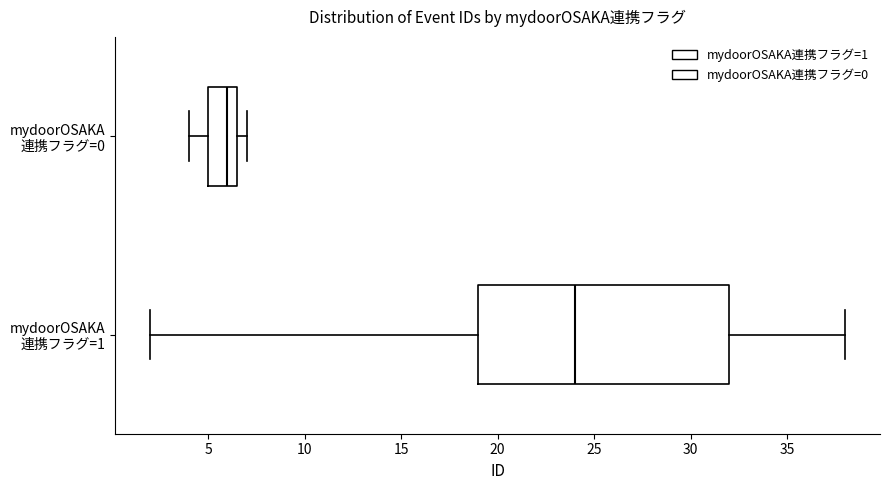

Reading bottom to top, transcribe this box plot: for each box, give where its median line is, the range the box spans, and where its two whiskers end, as read against the x-axis. The values are not printed on the chart, so give them approximately, as read against the axis.

mydoorOSAKA 連携フラグ=1: median 24.0, box 19.0 to 32.0, whiskers 2.0 to 38.0
mydoorOSAKA 連携フラグ=0: median 6.0, box 5.0 to 6.5, whiskers 4.0 to 7.0